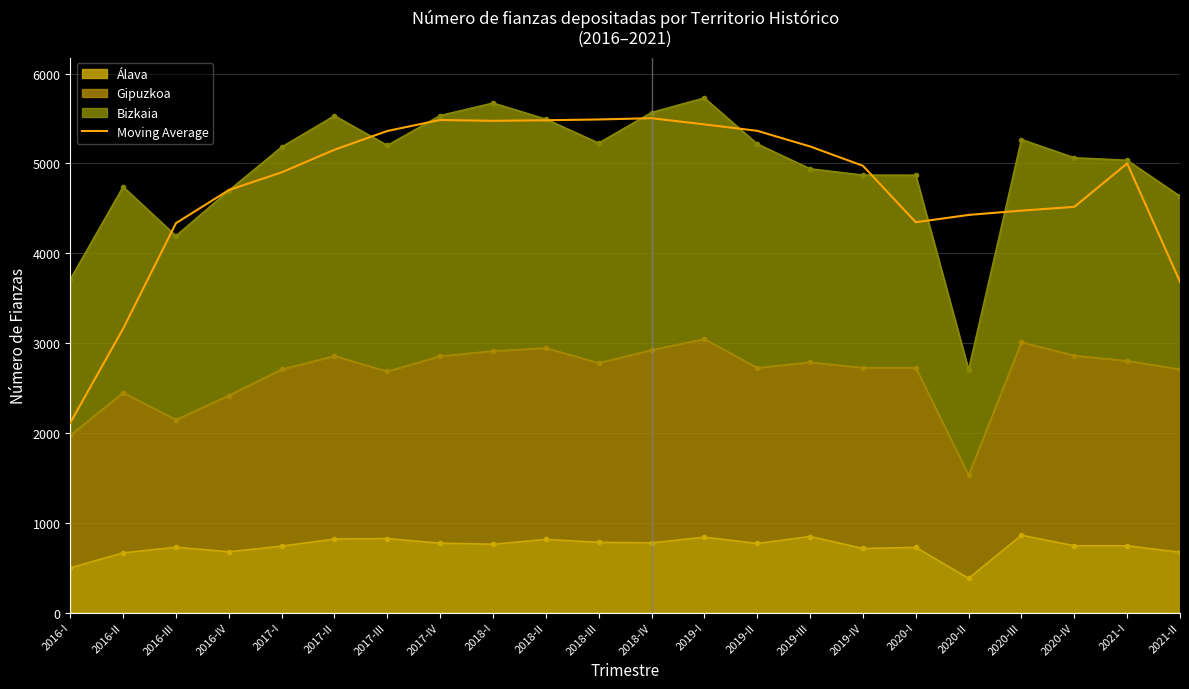

True or false: there are more than 0 points higher than both neighbors.

True